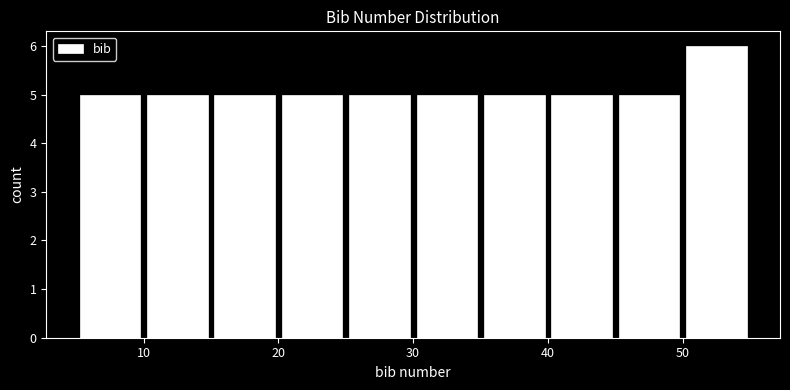

Which range on the x-axis has the tallest bar?

50 to 55